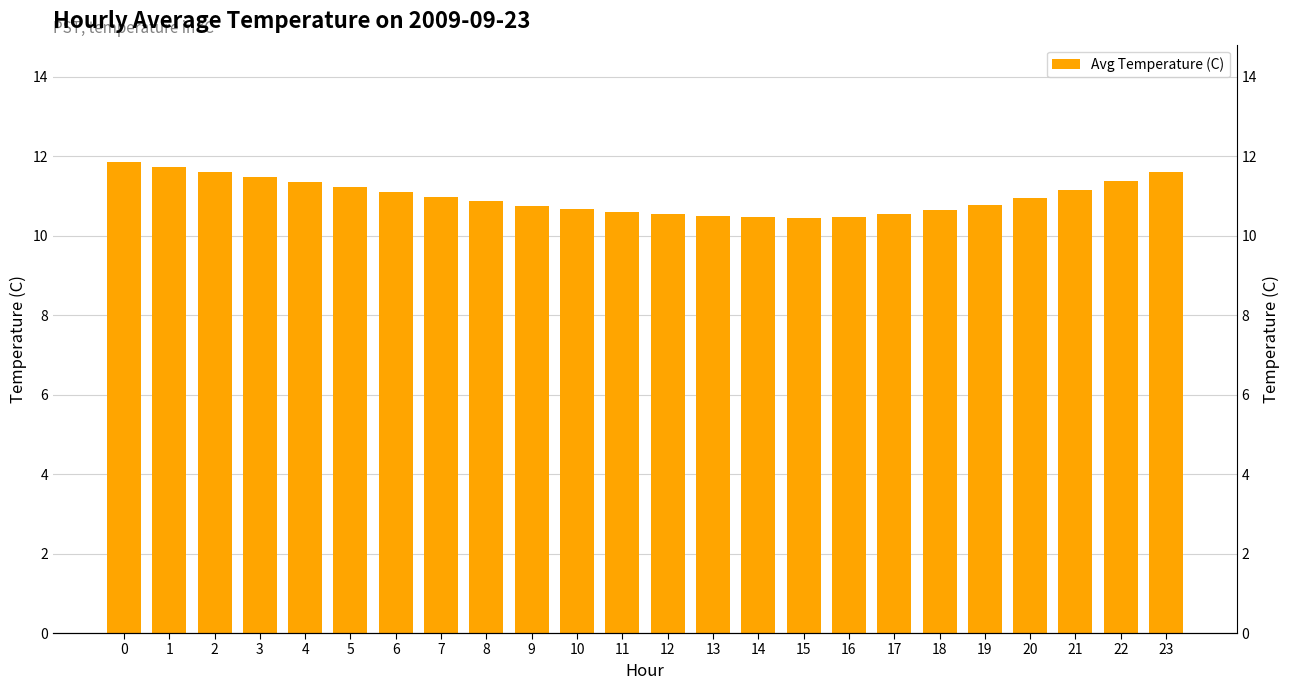

What is the approximate value at 11?

10.6